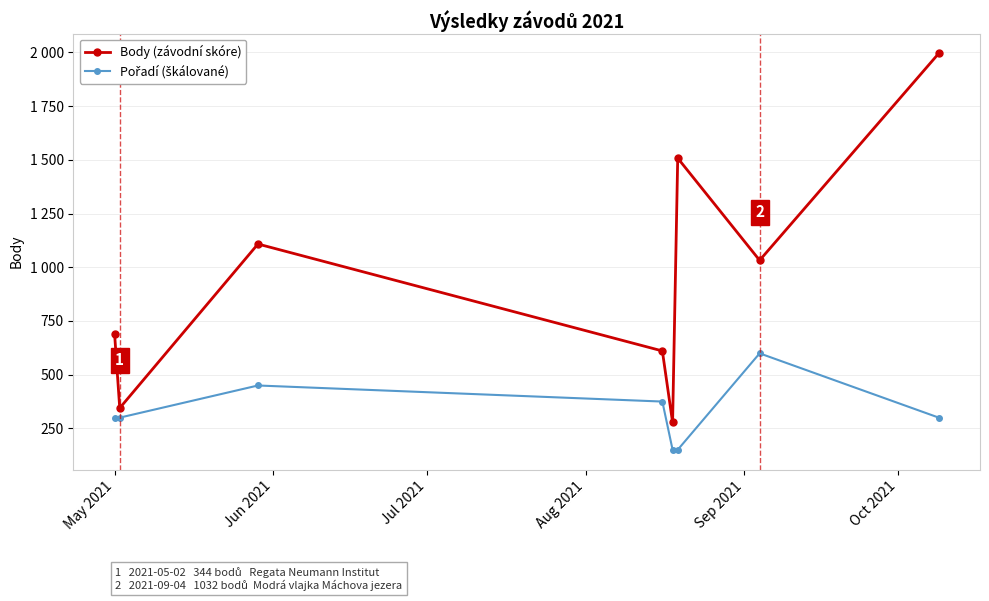

At how many categories does at least one series exceed 1194?

2